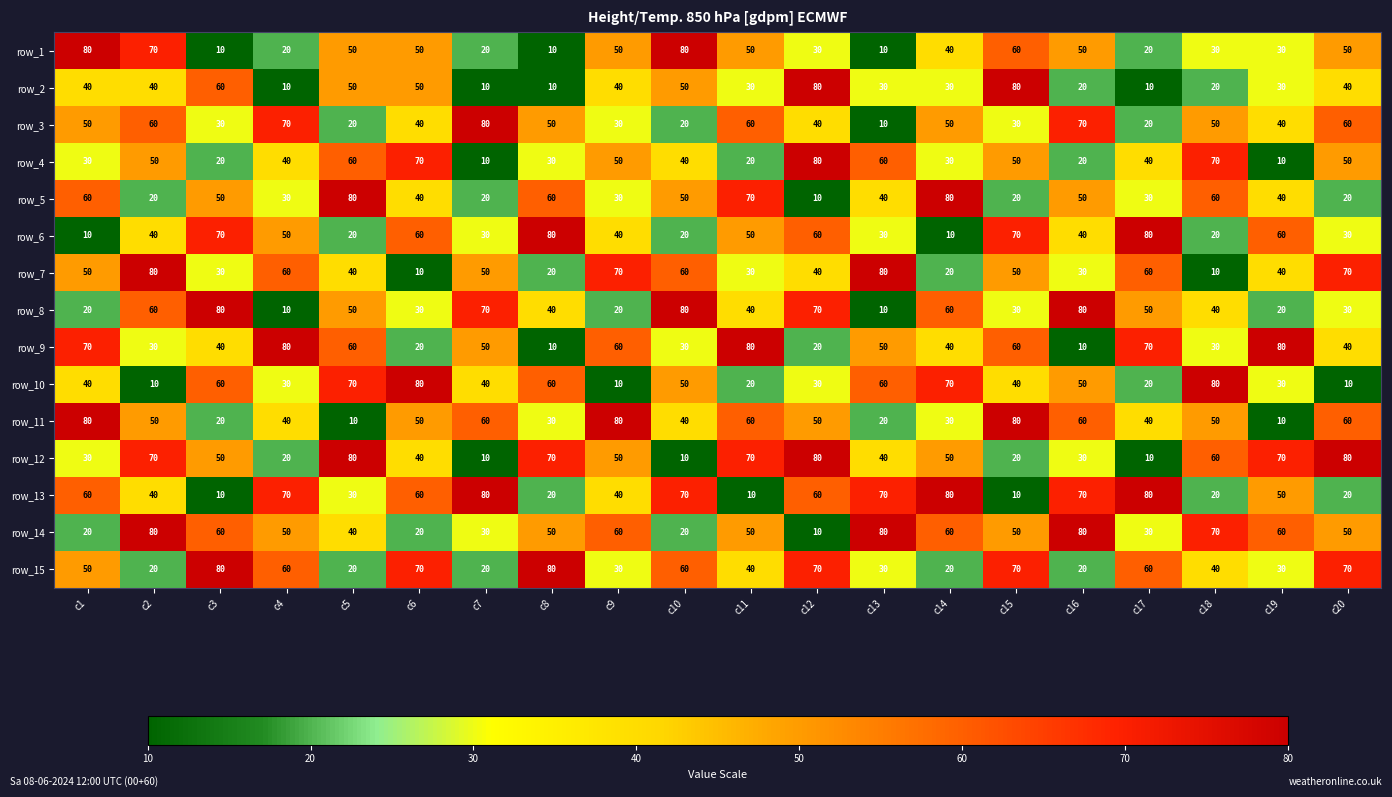

Is the value of row_5 at c6 greater than the value of row_13 at c18?

Yes